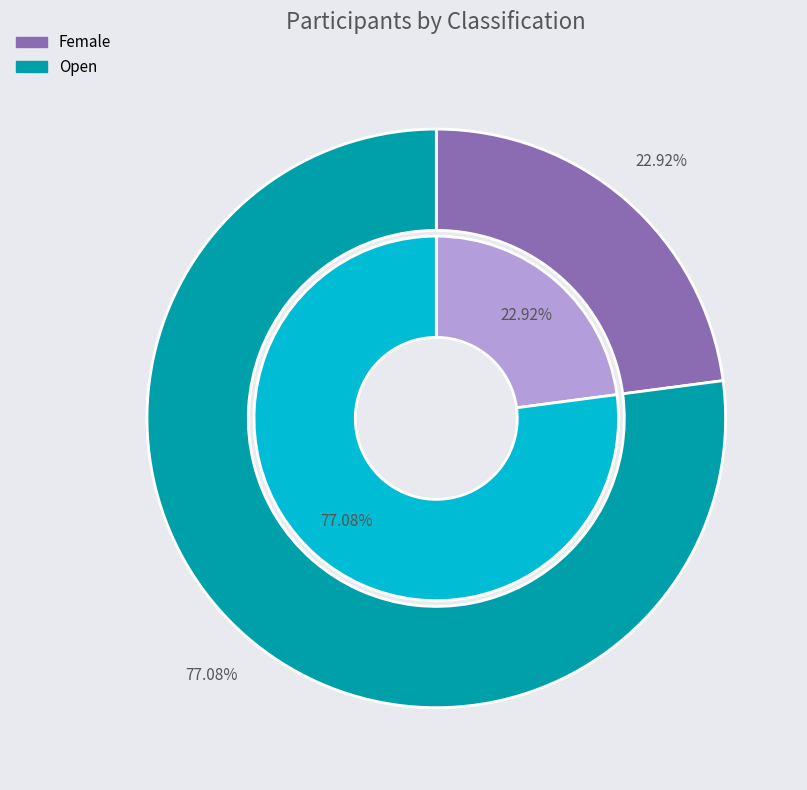

Which slice is the smallest?

Female